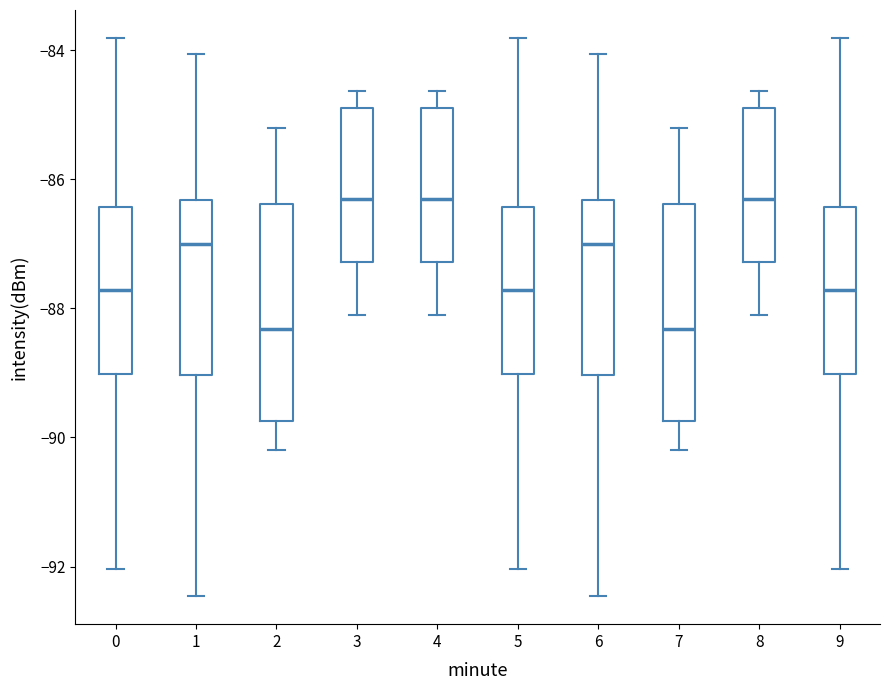

Reading left to right, read every box against the y-axis: the position of its median line, the range the box covers, and the ends of its whiskers. The values are not printed on the chart, so give them approximately, as read against the axis.

0: median -87.8, box -89.0 to -86.4, whiskers -92.0 to -83.8
1: median -87.0, box -89.0 to -86.4, whiskers -92.4 to -84.0
2: median -88.4, box -89.8 to -86.4, whiskers -90.2 to -85.2
3: median -86.2, box -87.2 to -84.8, whiskers -88.0 to -84.6
4: median -86.2, box -87.2 to -84.8, whiskers -88.0 to -84.6
5: median -87.8, box -89.0 to -86.4, whiskers -92.0 to -83.8
6: median -87.0, box -89.0 to -86.4, whiskers -92.4 to -84.0
7: median -88.4, box -89.8 to -86.4, whiskers -90.2 to -85.2
8: median -86.2, box -87.2 to -84.8, whiskers -88.0 to -84.6
9: median -87.8, box -89.0 to -86.4, whiskers -92.0 to -83.8